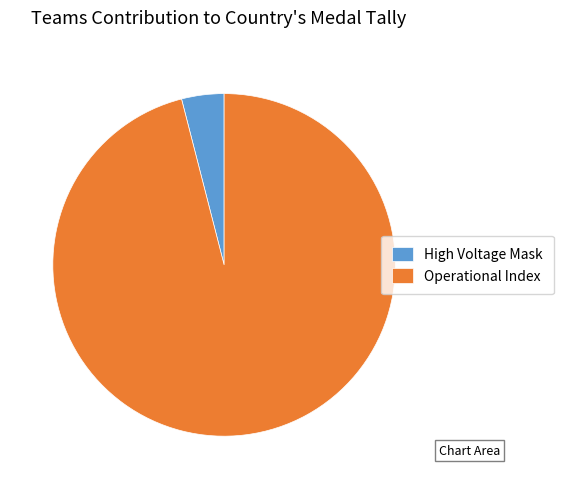

Do Operational Index and High Voltage Mask together represent more than half of the pie?

Yes